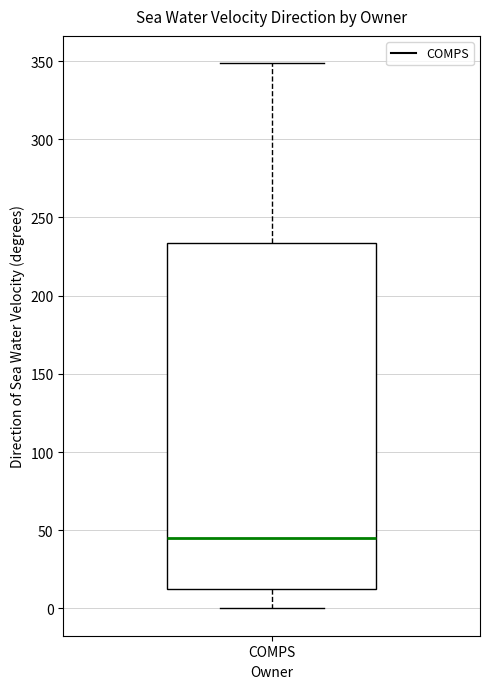

Where does the median line of the box for COMPS sit on the y-axis? The values are not printed on the chart, so give them approximately, as read against the axis.

45